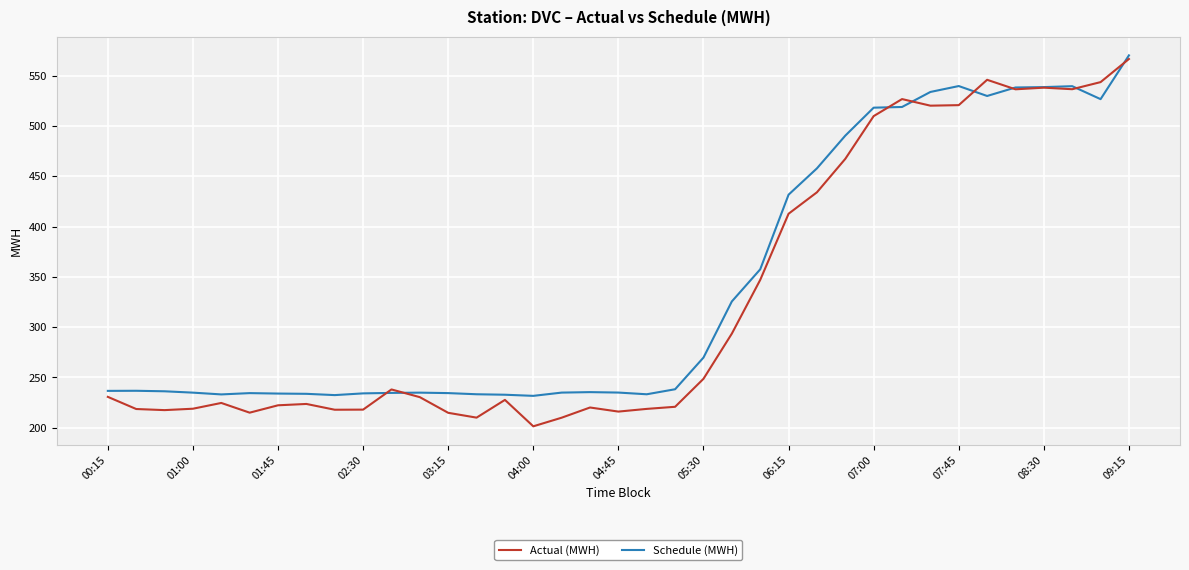

Rank the series by their maximum value, from lowest to highest.

Actual (MWH), Schedule (MWH)